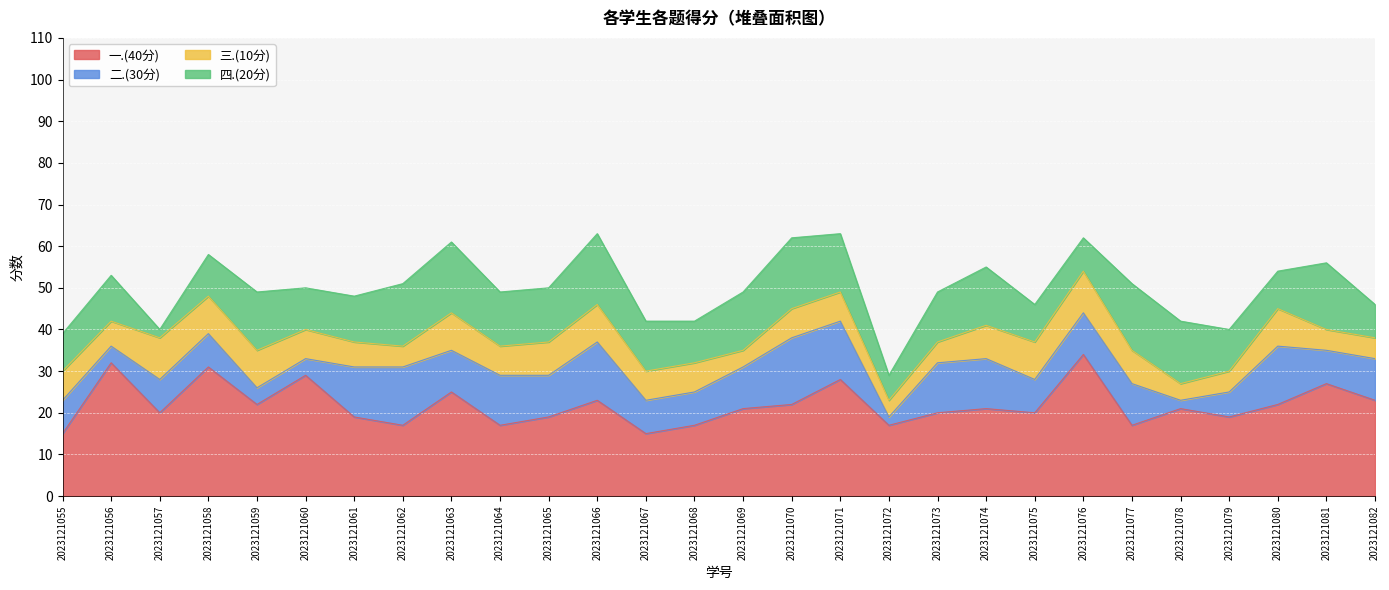

How many lines are shown in the chart?

4